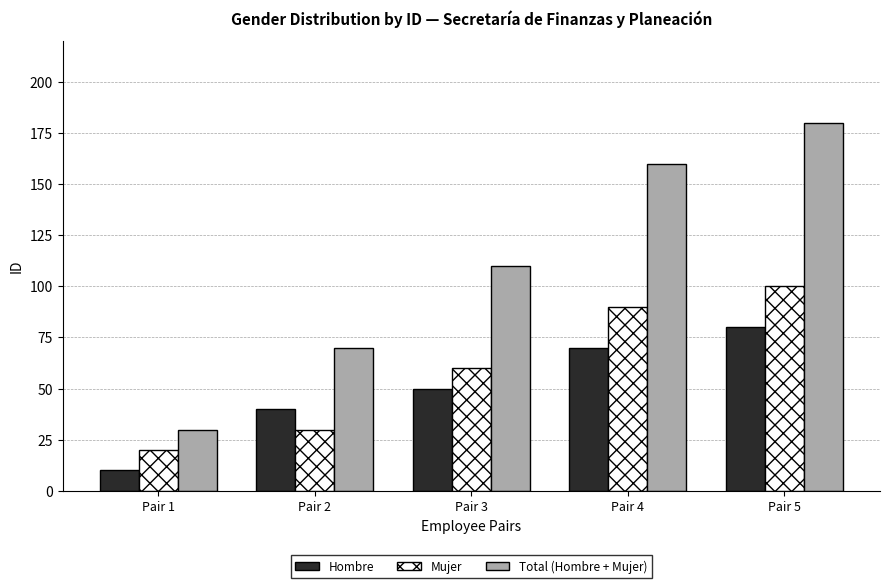

How many series are shown in this chart?

3